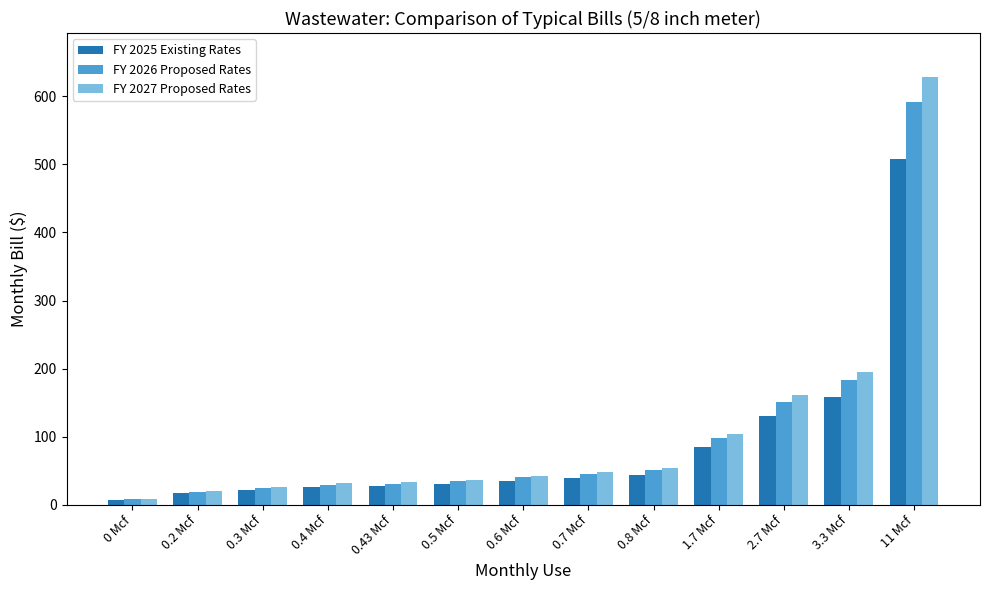

Where is FY 2027 Proposed Rates nearest to the value 318?

3.3 Mcf